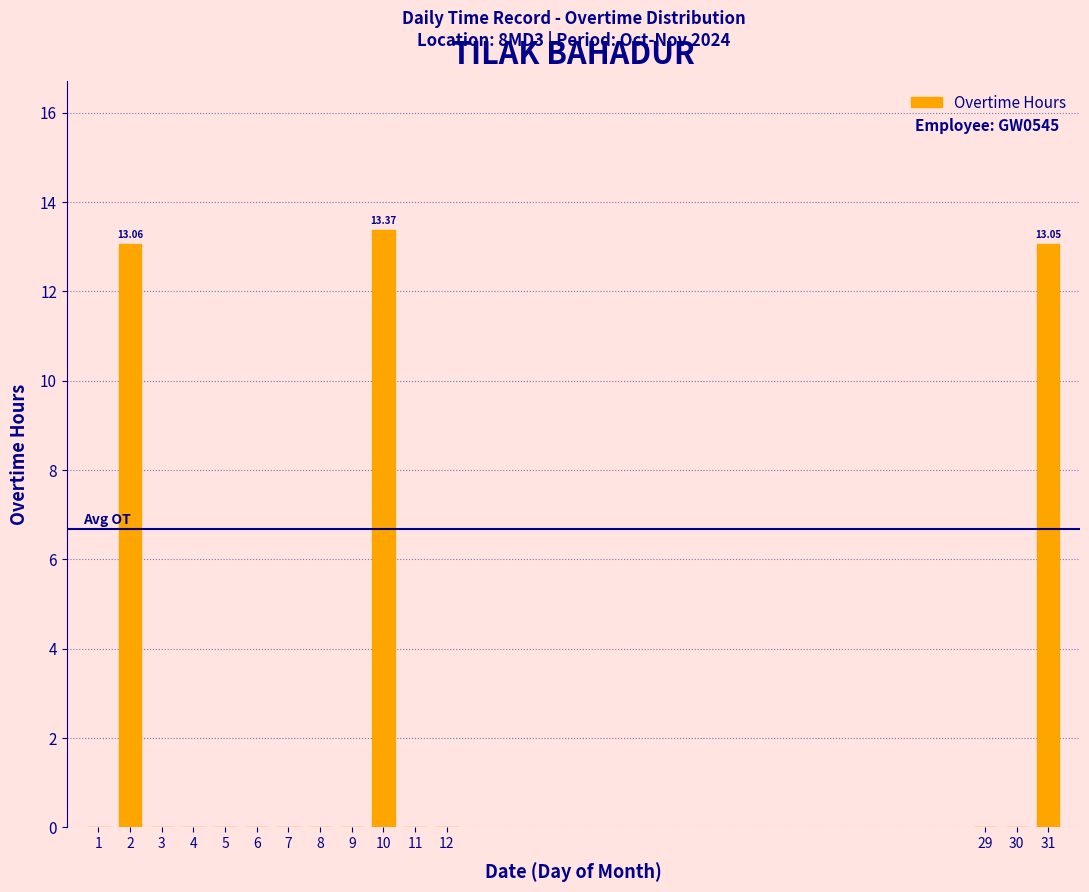

Which has a higher value, 3 or 10?

10